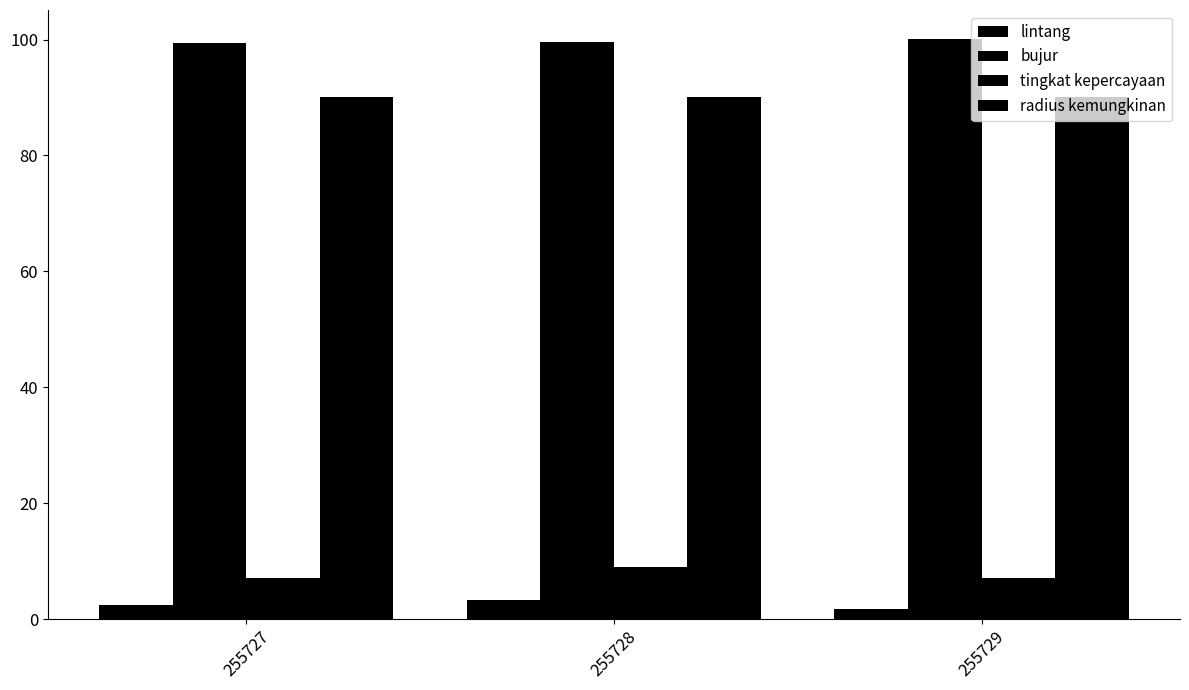

True or false: bujur has a value of 99.5 at 255728.

True